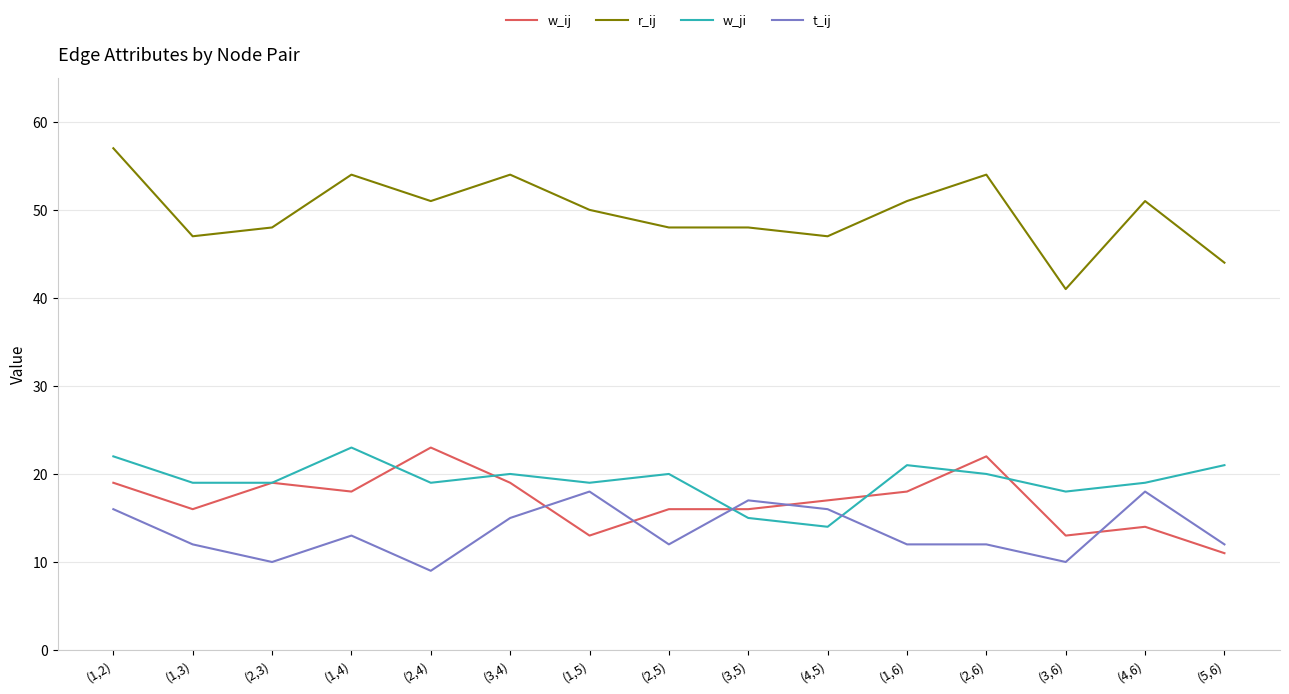

True or false: w_ij and r_ij intersect in this chart.

False